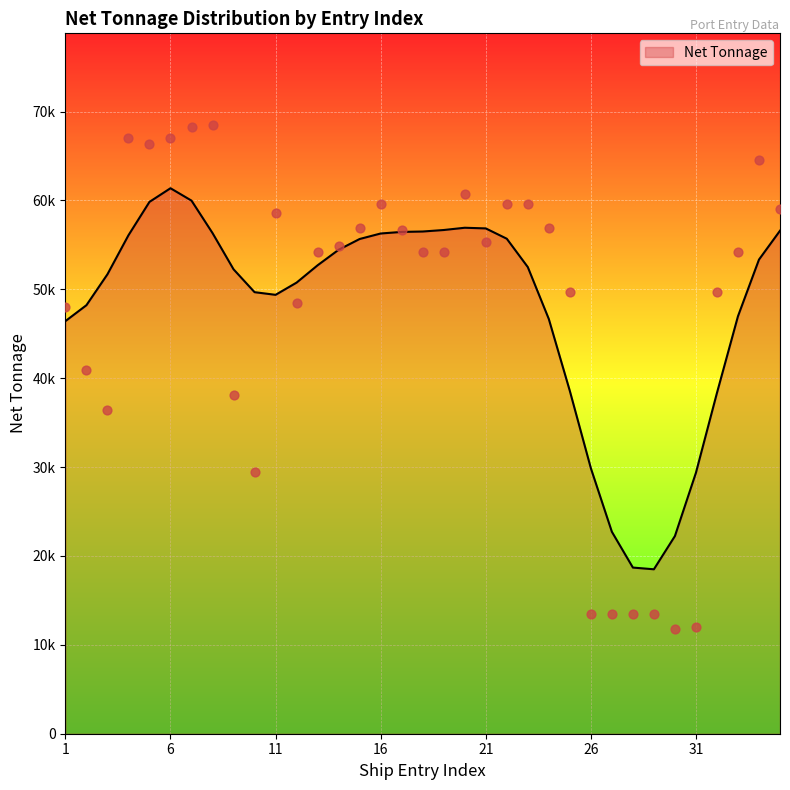

What is the ratio of the value at 34 to the value at 17?

1.1